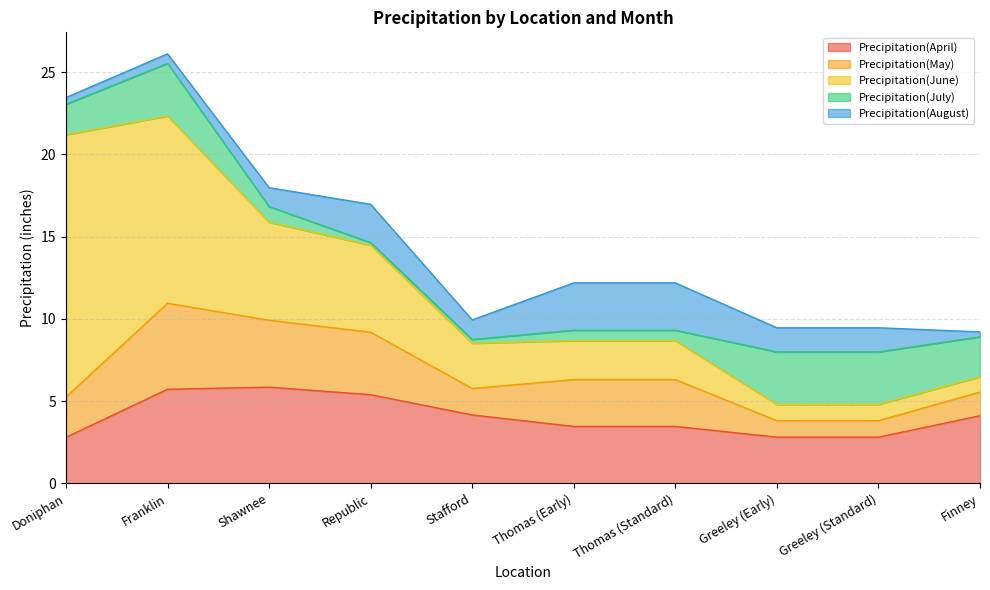

List the series in order of their peak value, highest first.

Precipitation(June), Precipitation(April), Precipitation(May), Precipitation(July), Precipitation(August)